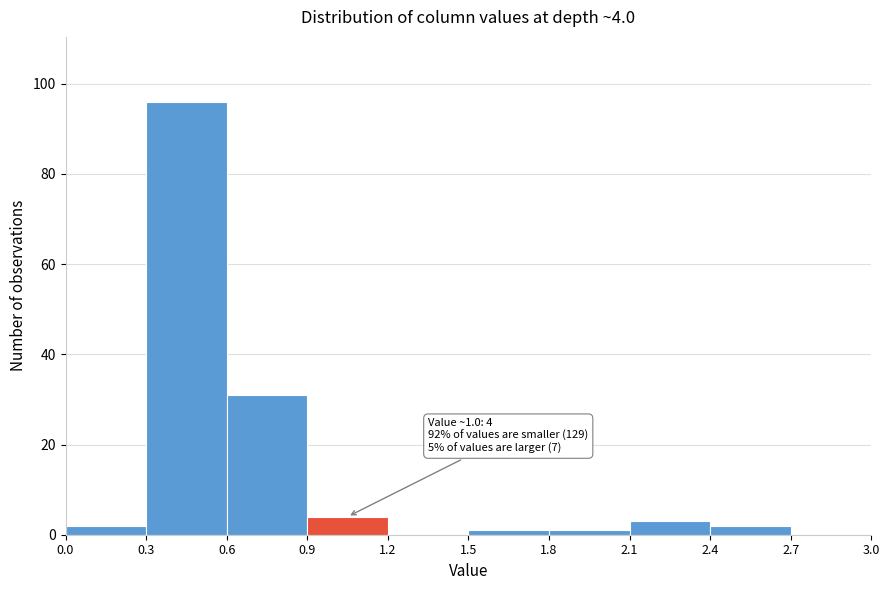

Over which range of the x-axis is the bar tallest?

0.3 to 0.6